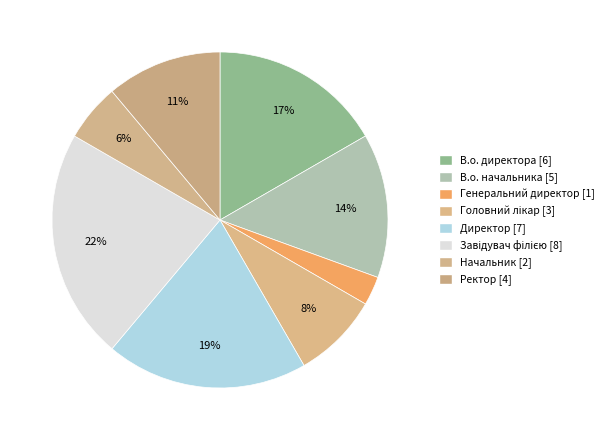

Does Начальник account for over 50% of the chart?

No